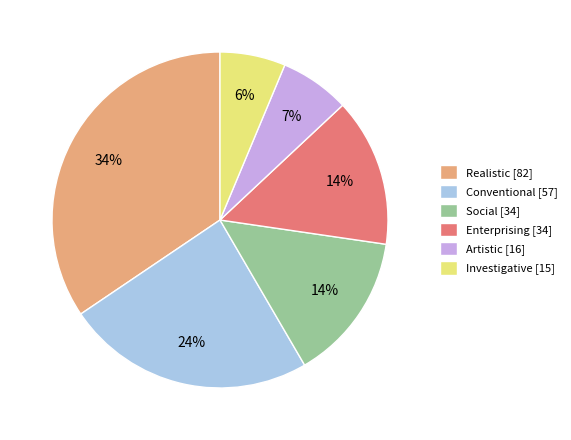

How many slices are in this pie chart?

6